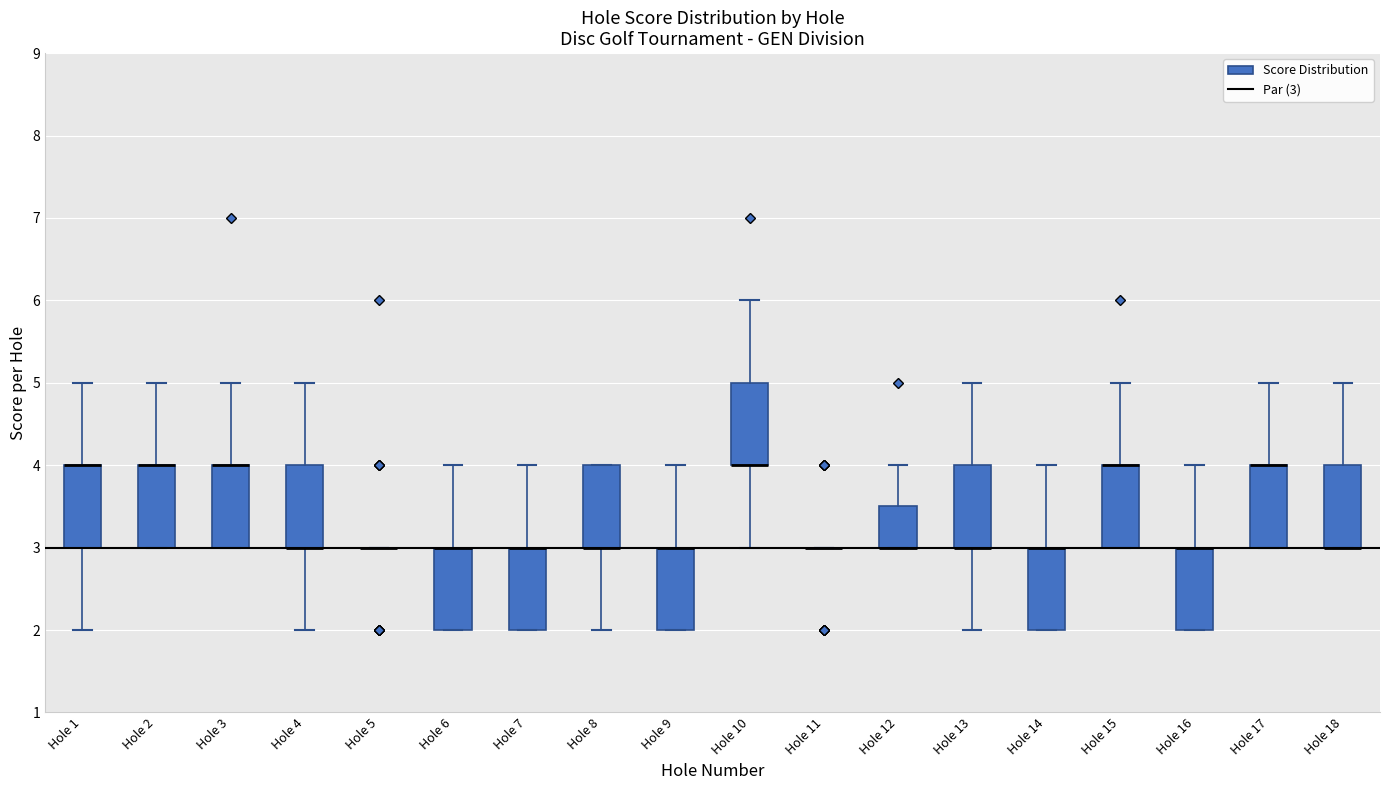

Reading left to right, read every box against the y-axis: the position of its median line, the range the box covers, and the ends of its whiskers. The values are not printed on the chart, so give them approximately, as read against the axis.

Hole 1: median 4.0 (drawn on the box's upper edge), box 3.0 to 4.0, whiskers 2.0 to 5.0
Hole 2: median 4.0 (drawn on the box's upper edge), box 3.0 to 4.0, whiskers 3.0 to 5.0
Hole 3: median 4.0 (drawn on the box's upper edge), box 3.0 to 4.0, whiskers 3.0 to 5.0
Hole 4: median 3.0 (drawn on the box's lower edge), box 3.0 to 4.0, whiskers 2.0 to 5.0
Hole 5: box collapsed to a line at 3.0, whiskers 3.0 to 3.0
Hole 6: median 3.0 (drawn on the box's upper edge), box 2.0 to 3.0, whiskers 2.0 to 4.0
Hole 7: median 3.0 (drawn on the box's upper edge), box 2.0 to 3.0, whiskers 2.0 to 4.0
Hole 8: median 3.0 (drawn on the box's lower edge), box 3.0 to 4.0, whiskers 2.0 to 4.0
Hole 9: median 3.0 (drawn on the box's upper edge), box 2.0 to 3.0, whiskers 2.0 to 4.0
Hole 10: median 4.0 (drawn on the box's lower edge), box 4.0 to 5.0, whiskers 3.0 to 6.0
Hole 11: box collapsed to a line at 3.0, whiskers 3.0 to 3.0
Hole 12: median 3.0 (drawn on the box's lower edge), box 3.0 to 3.5, whiskers 3.0 to 4.0
Hole 13: median 3.0 (drawn on the box's lower edge), box 3.0 to 4.0, whiskers 2.0 to 5.0
Hole 14: median 3.0 (drawn on the box's upper edge), box 2.0 to 3.0, whiskers 2.0 to 4.0
Hole 15: median 4.0 (drawn on the box's upper edge), box 3.0 to 4.0, whiskers 3.0 to 5.0
Hole 16: median 3.0 (drawn on the box's upper edge), box 2.0 to 3.0, whiskers 2.0 to 4.0
Hole 17: median 4.0 (drawn on the box's upper edge), box 3.0 to 4.0, whiskers 3.0 to 5.0
Hole 18: median 3.0 (drawn on the box's lower edge), box 3.0 to 4.0, whiskers 3.0 to 5.0